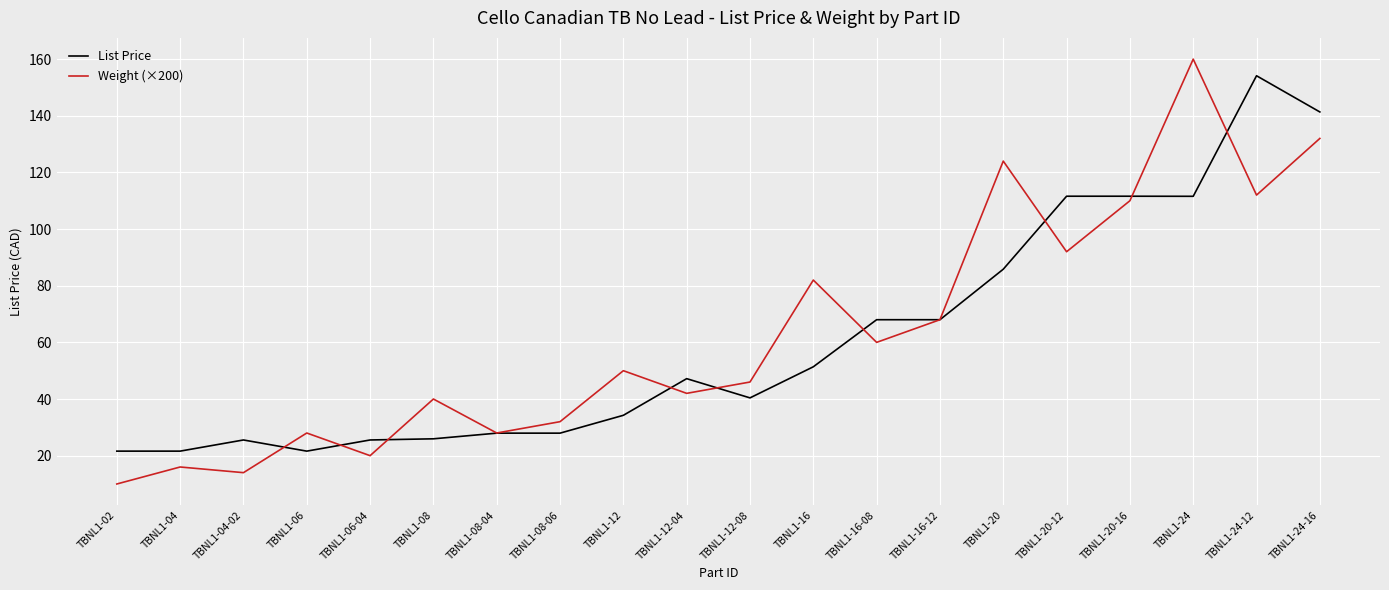

Does the chart display data point markers on the line(s)?

No